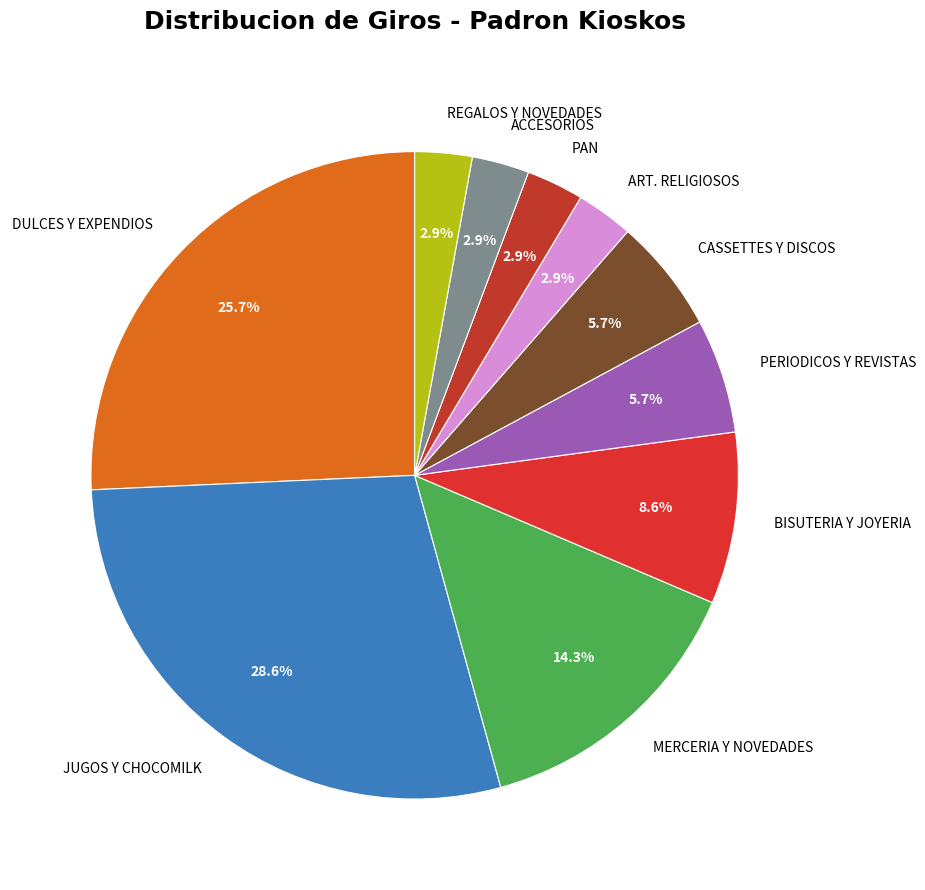

Do JUGOS Y CHOCOMILK and ART. RELIGIOSOS together represent more than half of the pie?

No